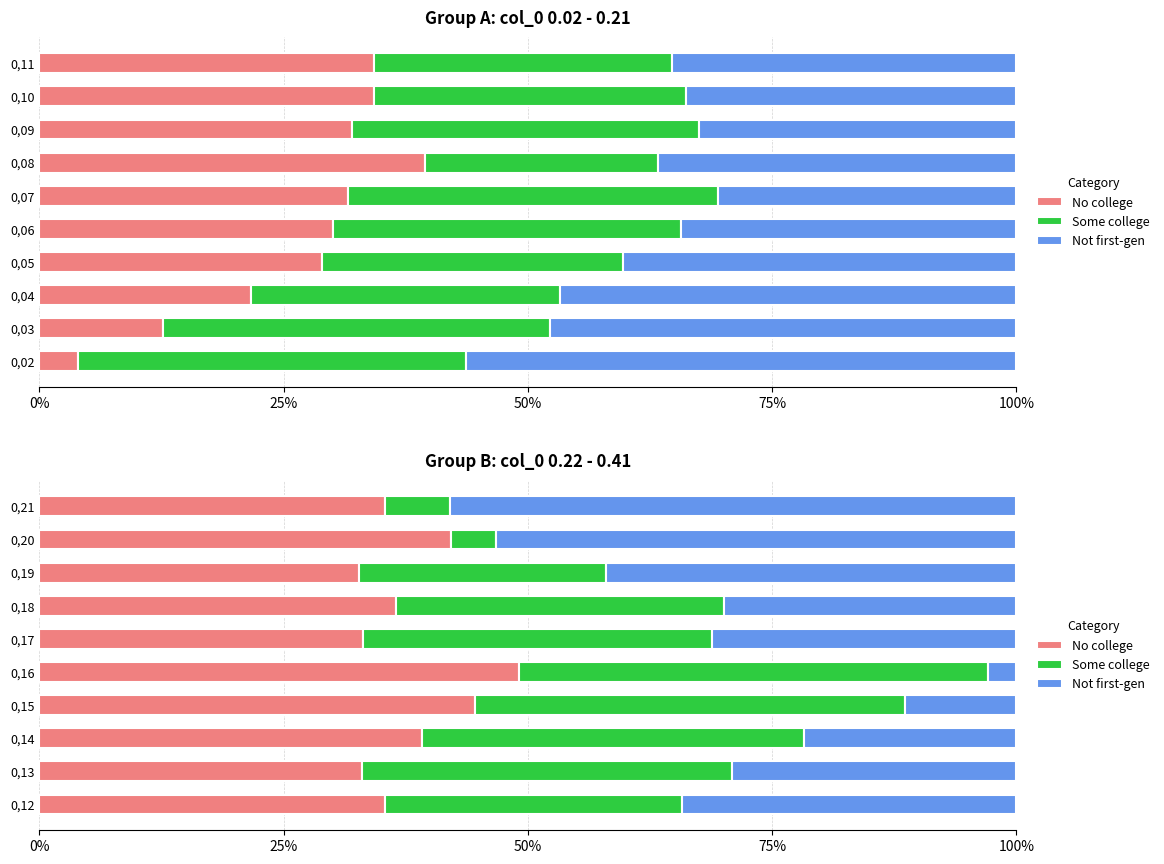

What are all the series names shown in the legend?

No college, Some college, Not first-gen